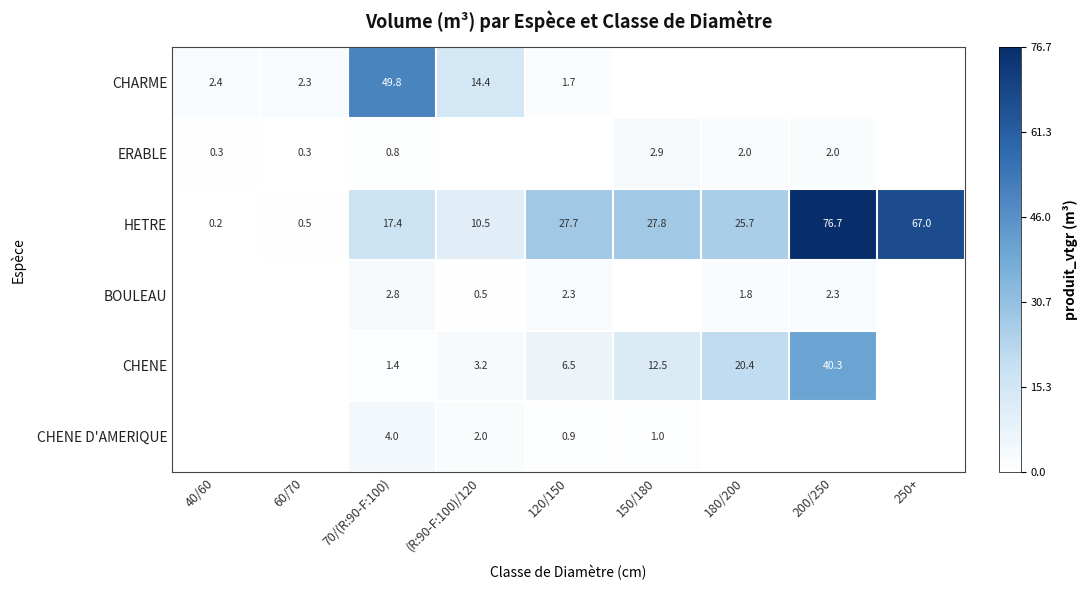

What is the difference between the ERABLE values at 70/(R:90-F:100) and 150/180?

2.1